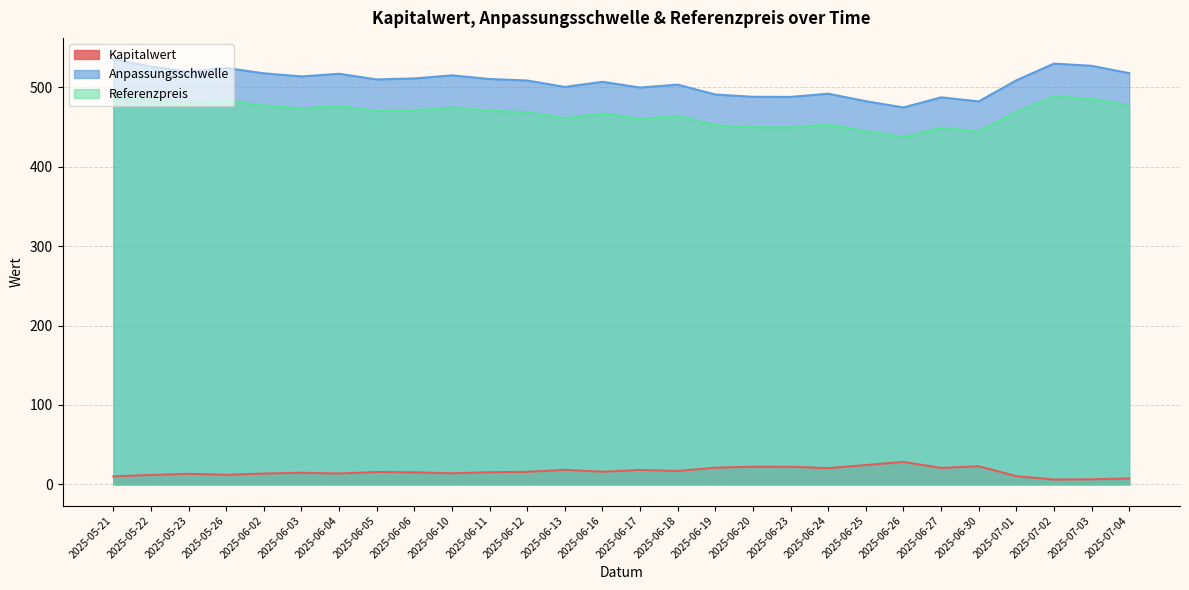

Reading left to right, transcribe all the data shown in this chart.

Kapitalwert: 10.0	11.7	13.2	12.0	13.5	14.5	13.6	15.4	15.1	13.9	15.1	15.7	18.2	15.8	18.1	16.8	20.9	22.1	22.2	20.3	24.2	28.2	20.6	22.7	10.2	6.0	6.3	7.4
Anpassungsschwelle: 535.6	526.3	519.7	524.5	517.8	513.9	517.2	510.1	511.3	515.2	510.6	508.7	500.6	507.1	499.9	503.5	491.0	488.2	488.0	492.1	482.6	474.7	487.5	482.4	508.9	530.0	527.2	517.9
Referenzpreis: 493.6	485.1	479.0	483.4	477.2	473.6	476.6	470.1	471.2	474.9	470.6	468.9	461.4	467.4	460.7	464.1	452.6	449.9	449.8	453.6	444.8	437.6	449.3	444.6	469.1	488.5	485.9	477.4